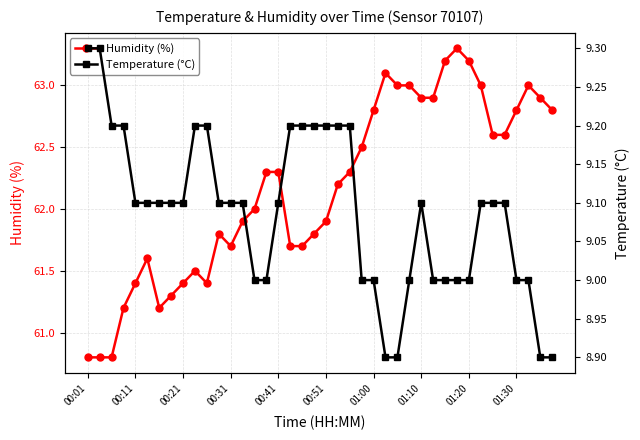

Does the chart display data point markers on the line(s)?

Yes